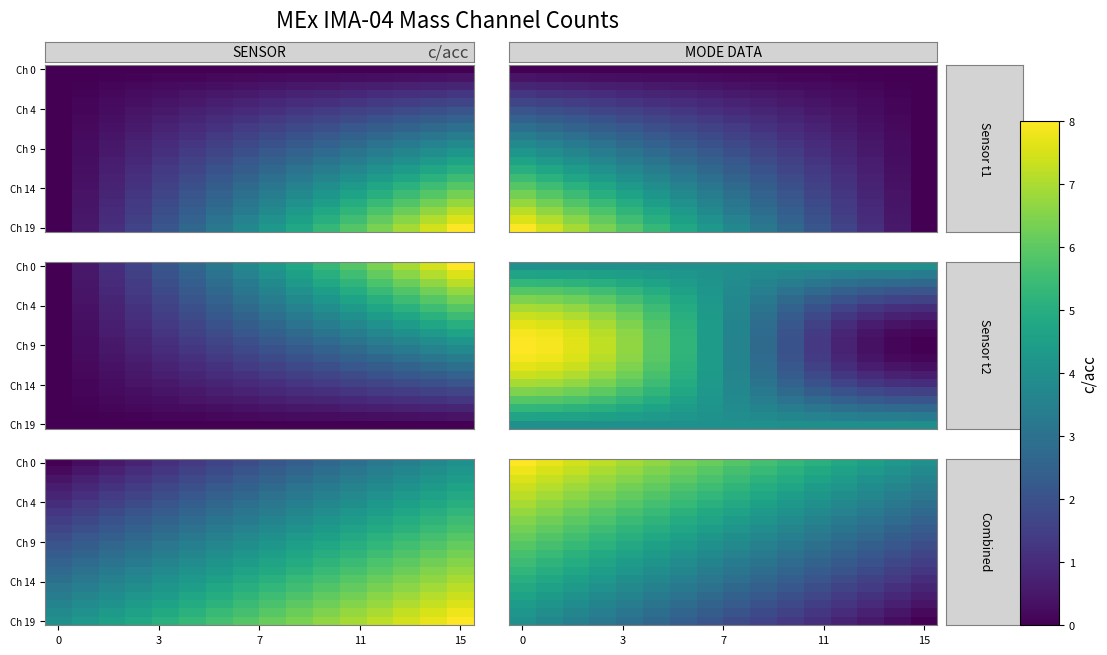

What is the approximate value of row_5 at 11?

4.0